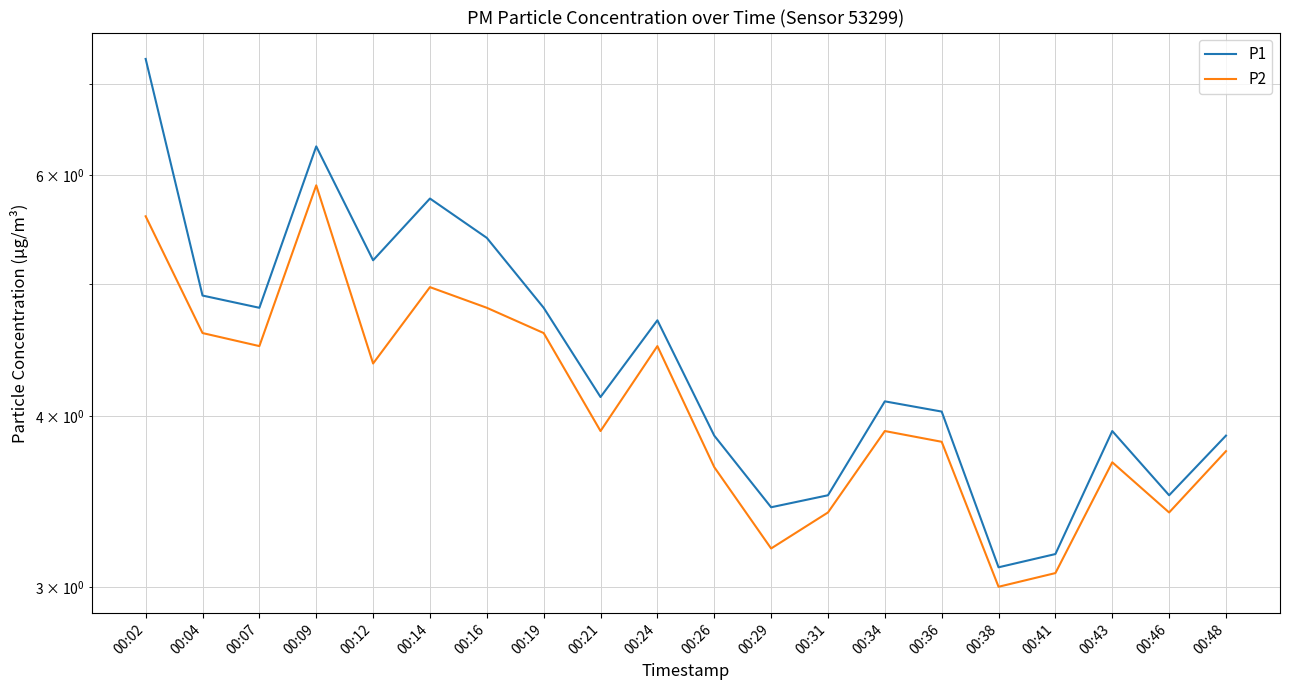

Is the value of P2 at 00:38 greater than the value of P1 at 00:46?

No